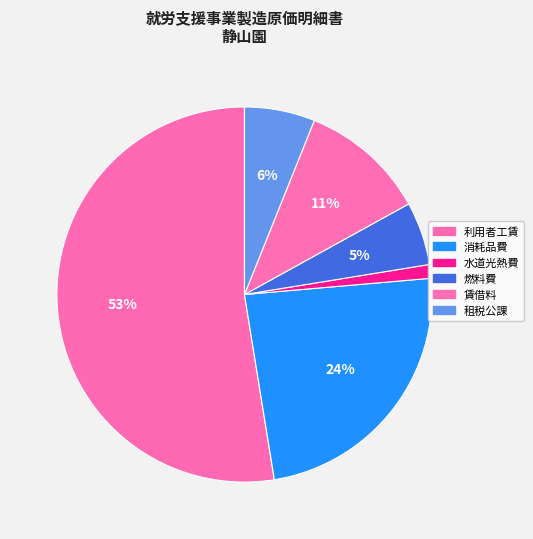

What portion of the pie excludes 水道光熱費?

98.8%